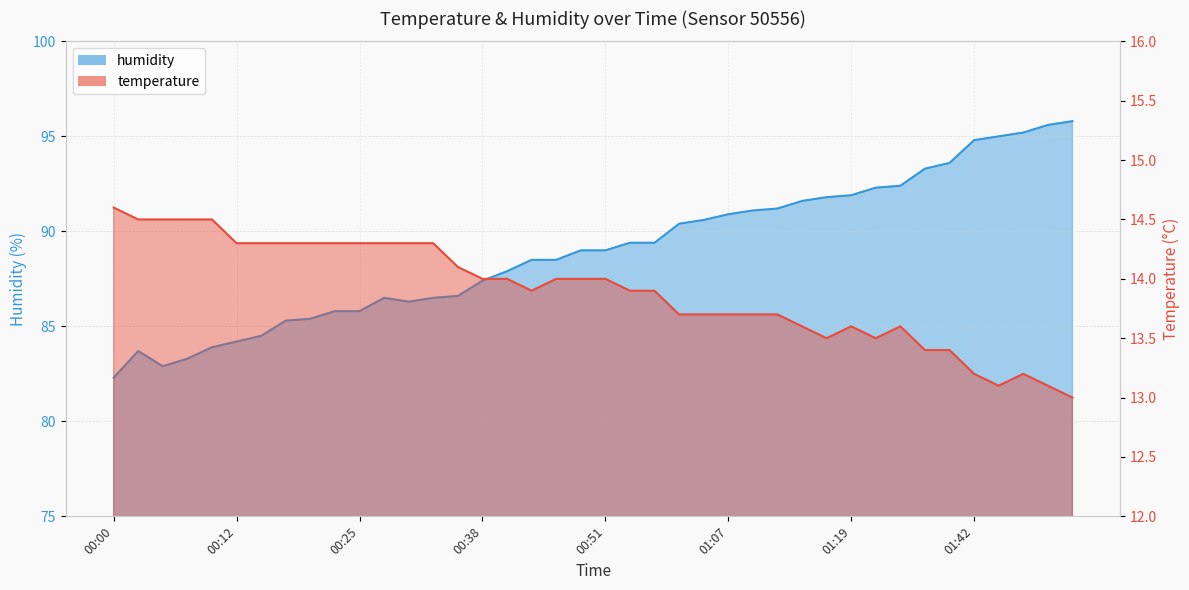

True or false: humidity and temperature intersect in this chart.

False